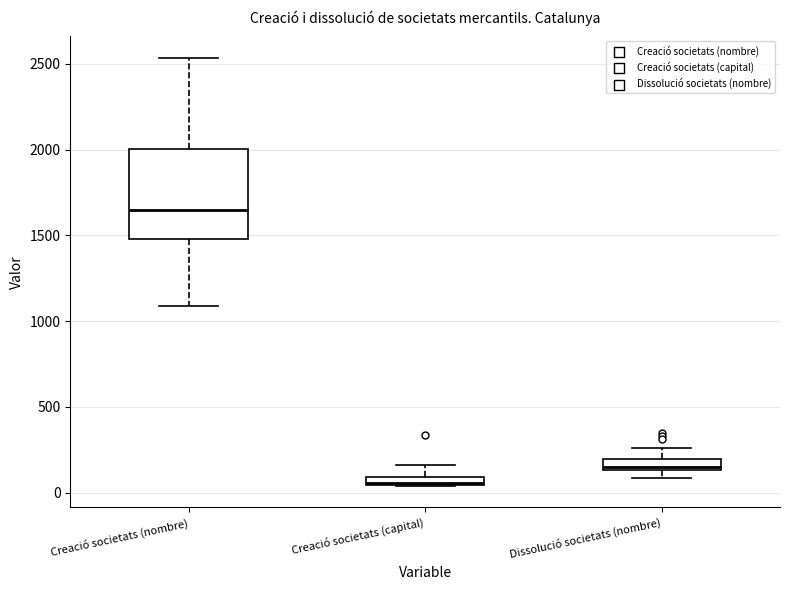

Which box is the tallest, from its lower edge to its upper edge?

Creació societats (nombre)